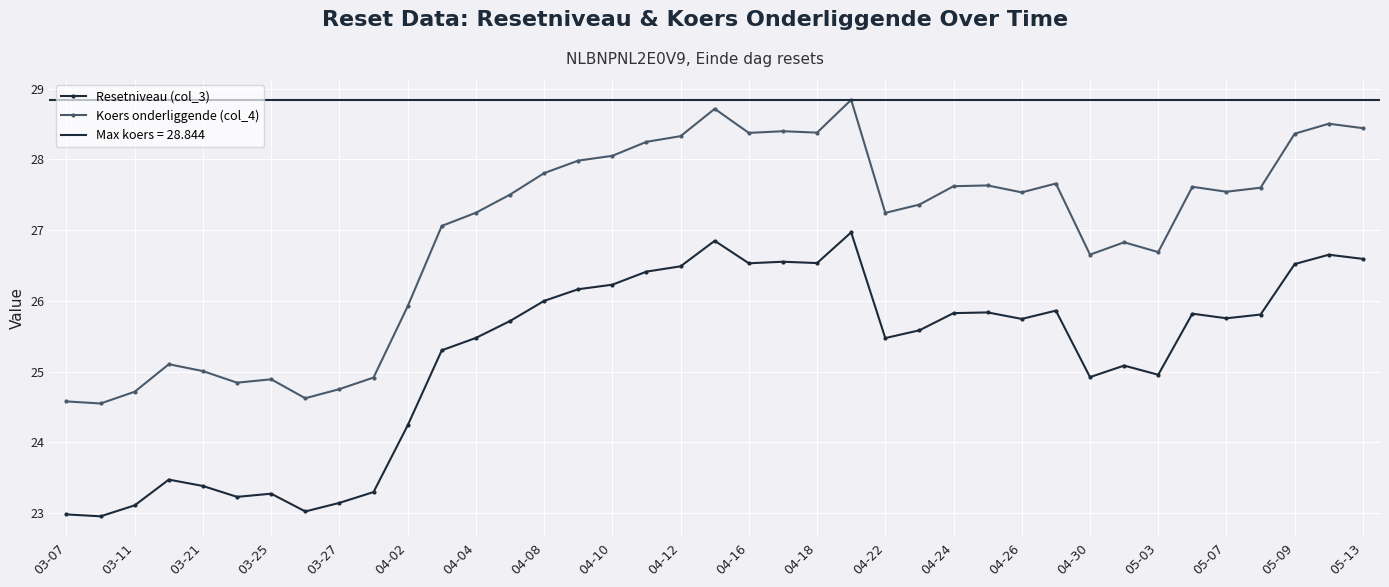

True or false: Resetniveau (col_3) has a value of 26.5 at 04-16.

True